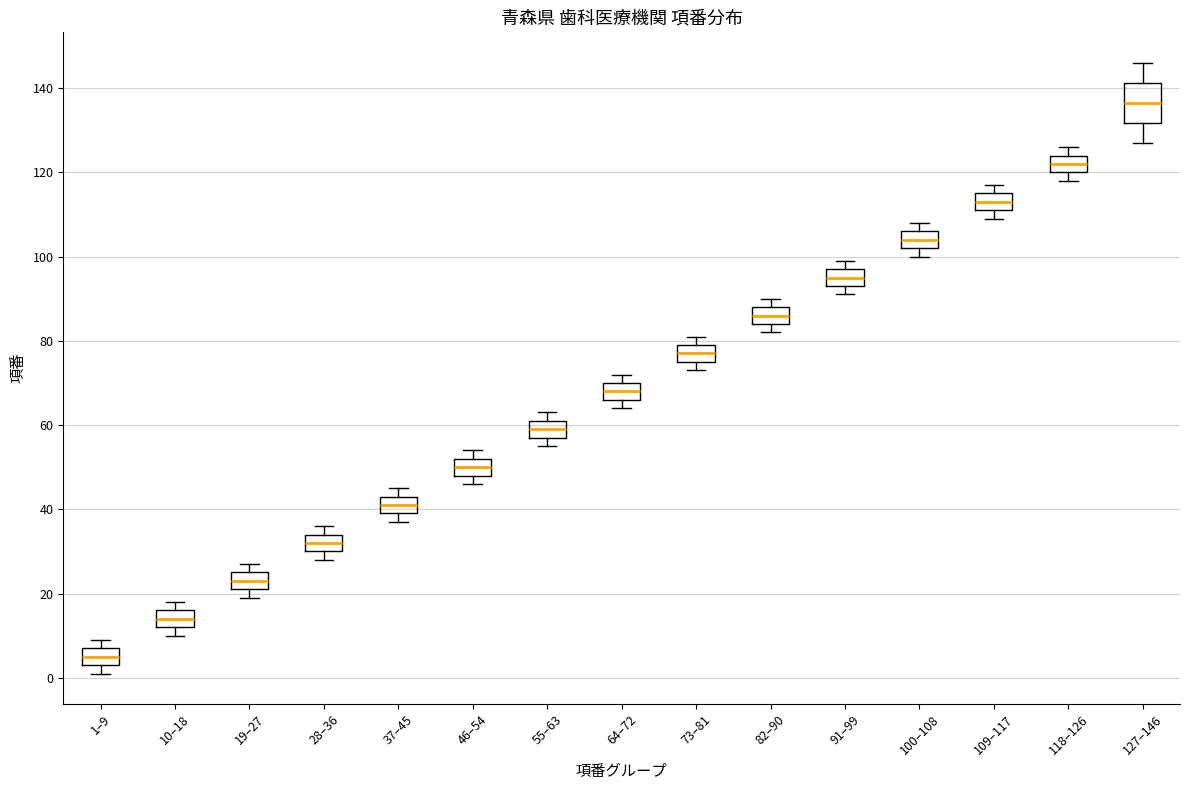

Which box is the tallest, from its lower edge to its upper edge?

127–146